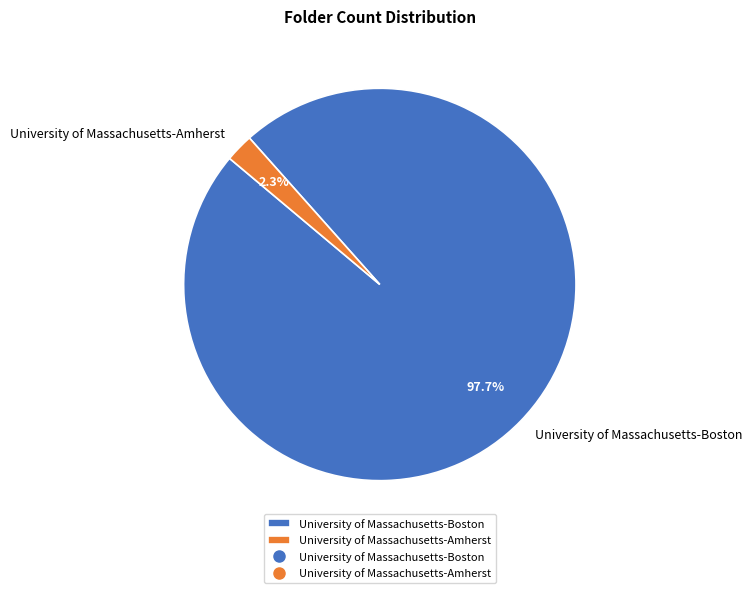

What is the smallest slice in the pie chart?

University of Massachusetts-Amherst